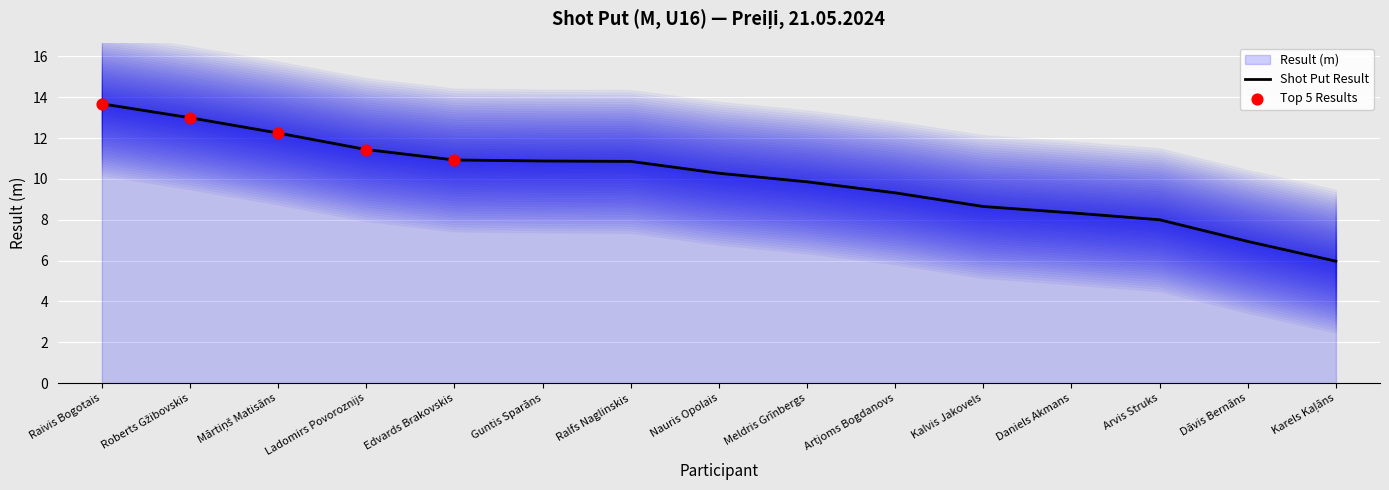

What is the change in value from Daniels Akmans to Arvis Struks?

-0.3